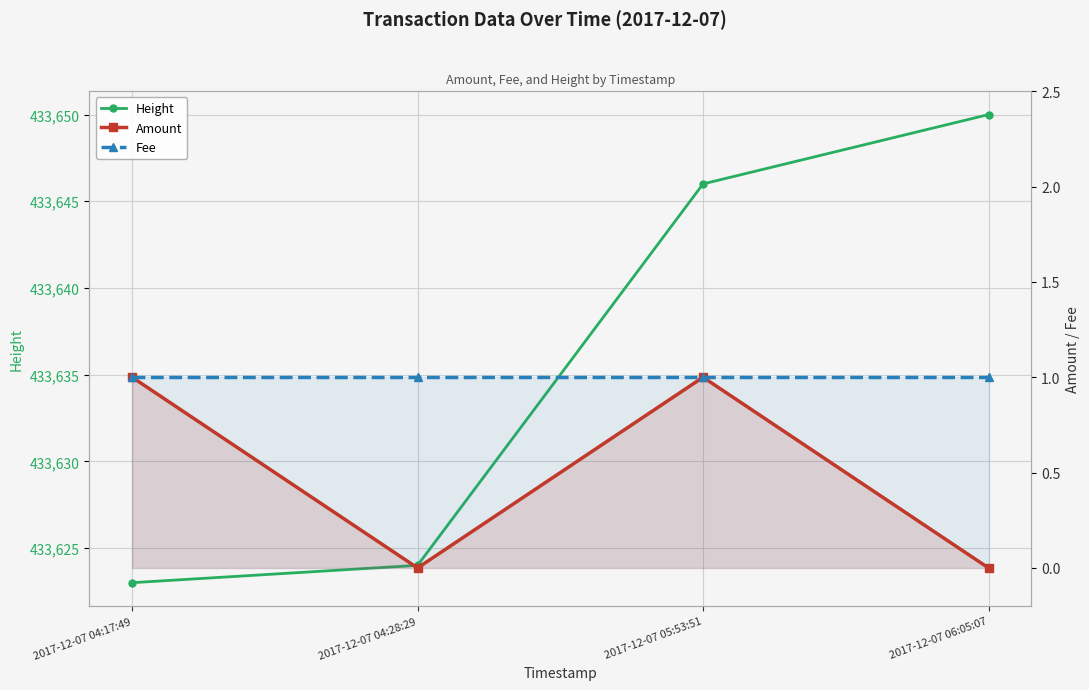

At which label is Fee closest to 1?

2017-12-07 04:17:49